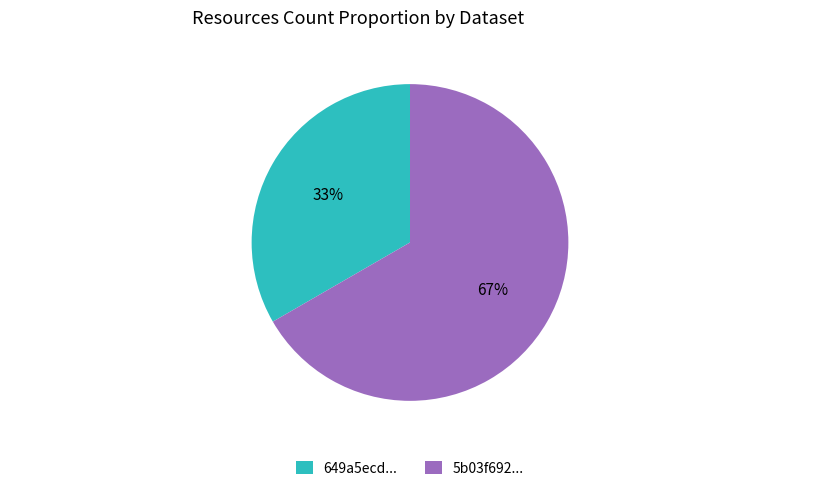

To the nearest percent, what portion does 649a5ecd... represent?

33%